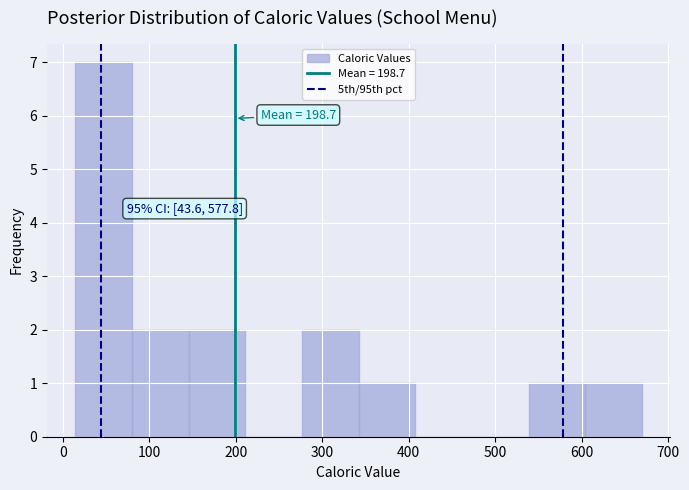

Over which range of the x-axis is the bar tallest?

10 to 80